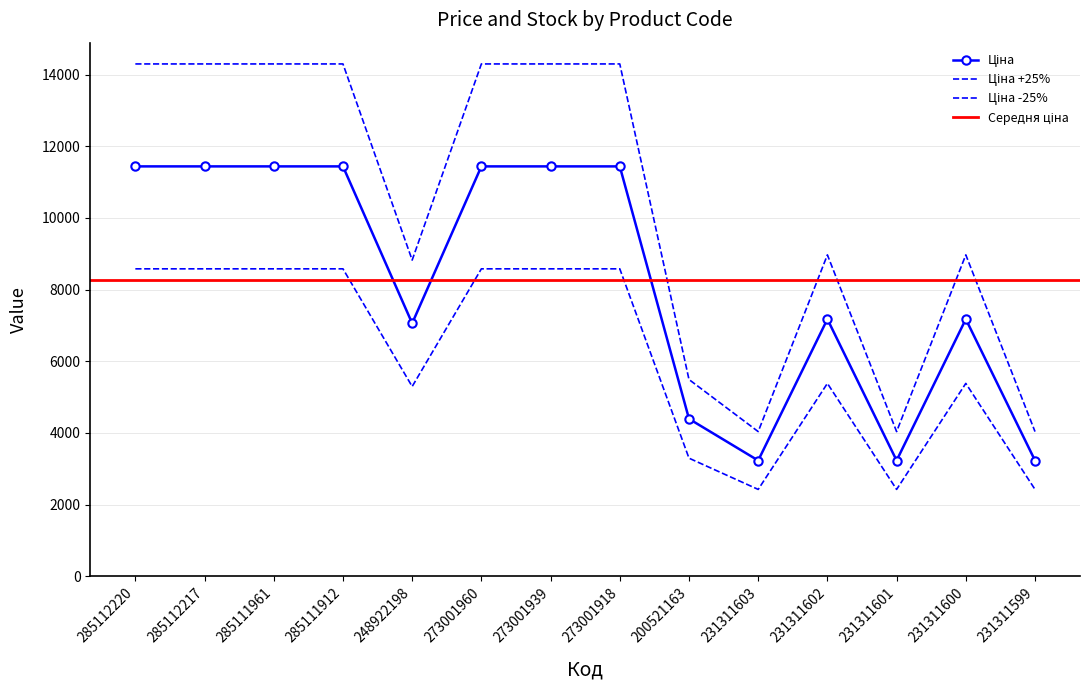

True or false: Доп. ціна and Ціна cross at least once.

False